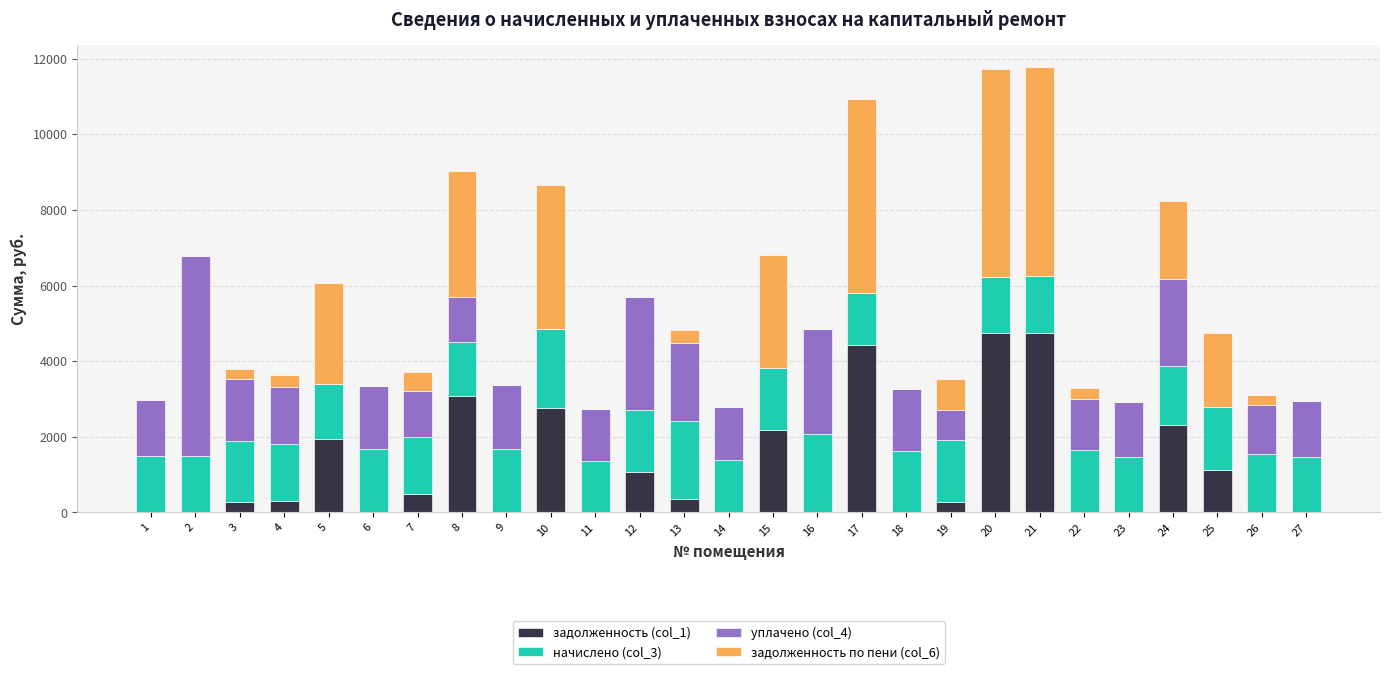

What is the highest value of the задолженность (col_1) series?

4756.1